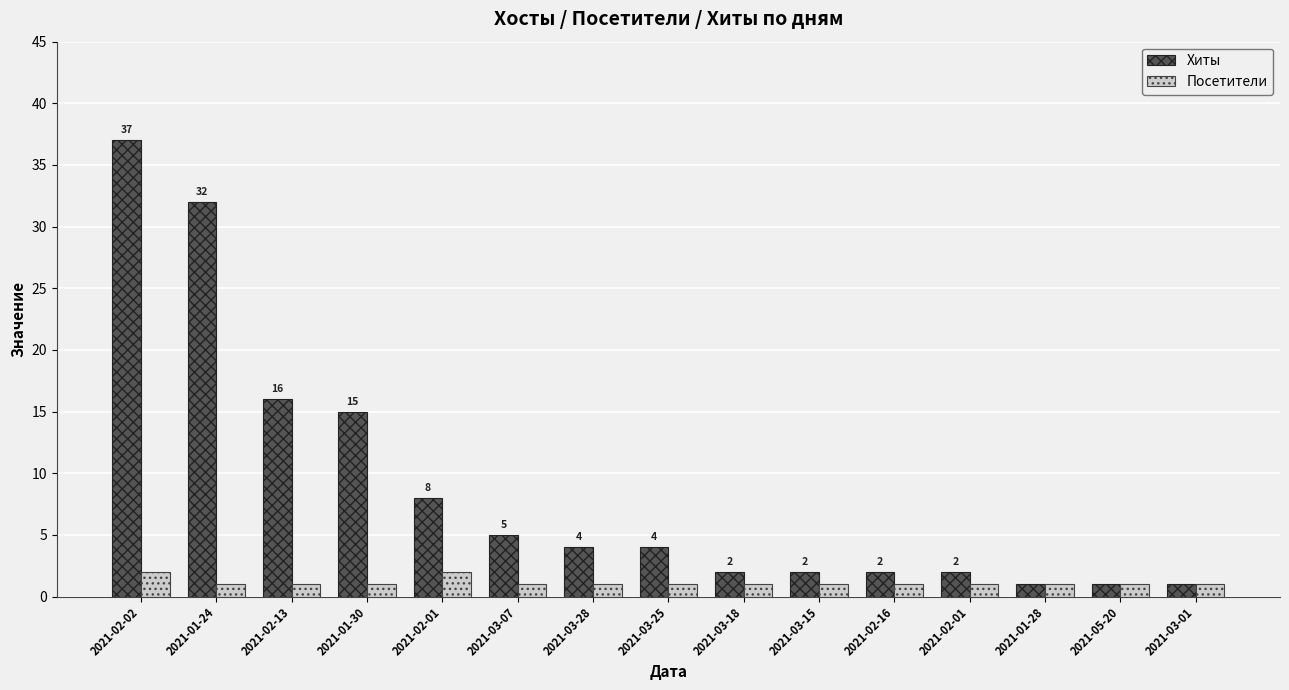

Does the chart contain any negative values?

No